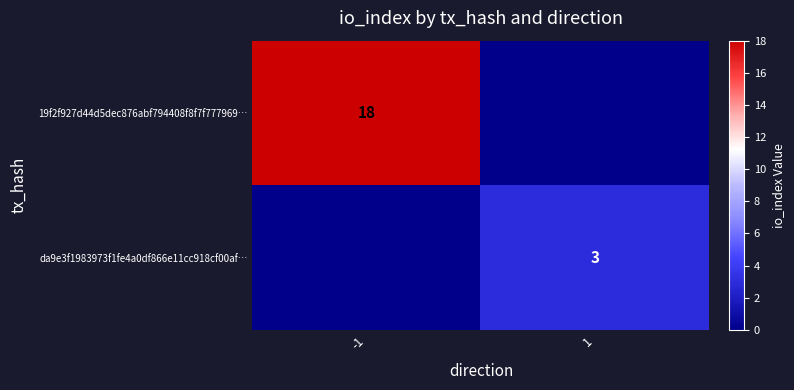

True or false: da9e3f1983973f1fe4a0df866e11cc918cf00af… has a value of 3 at 1.

True